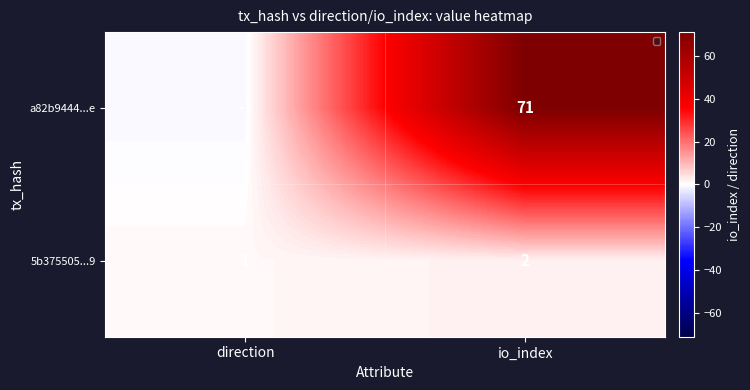

At which label is 5b375505...9 closest to 1?

direction